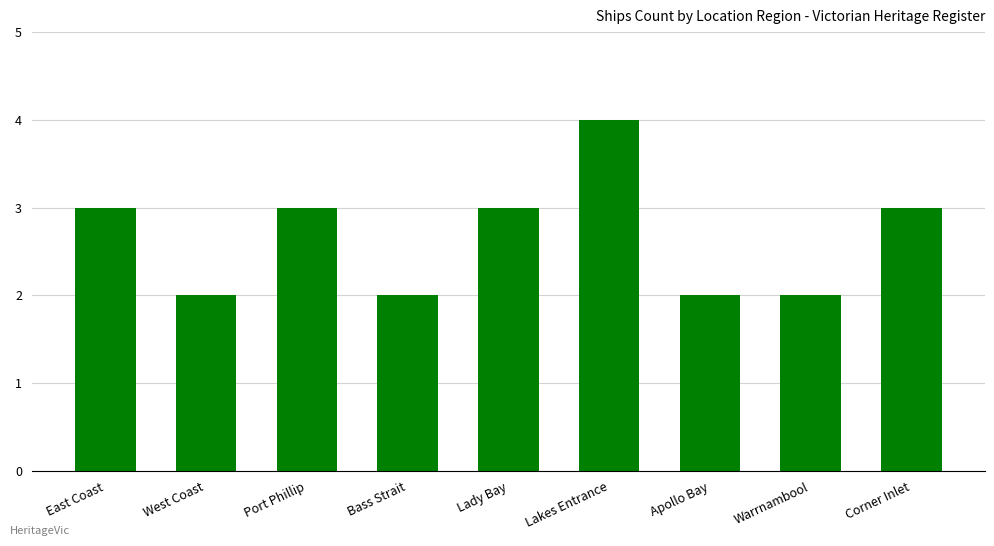

At which category does the chart reach its peak across all series?

Lakes Entrance